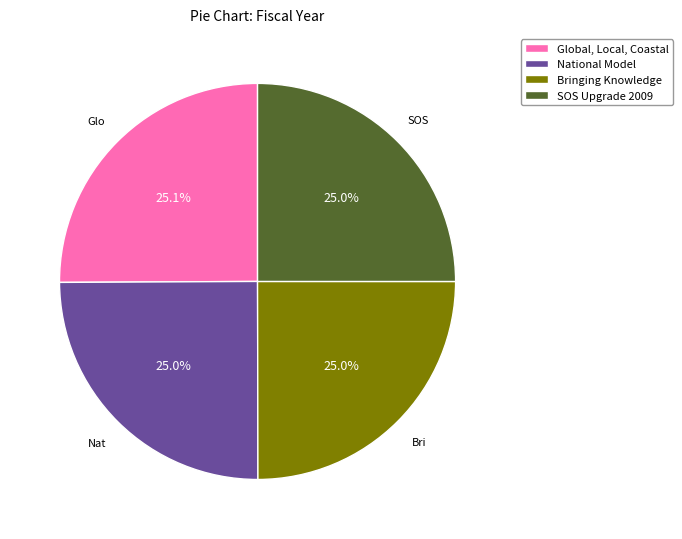

What is the ratio of the value at SOS Upgrade 2009 to the value at National Model?

1.0